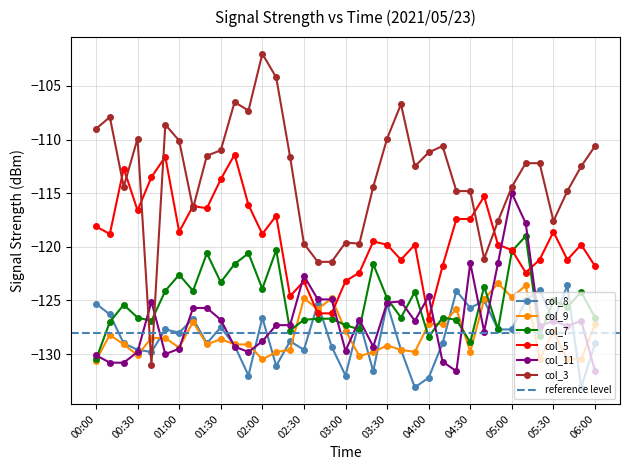

The value of col_7 at 04:20 is -126.8. True or false?

True